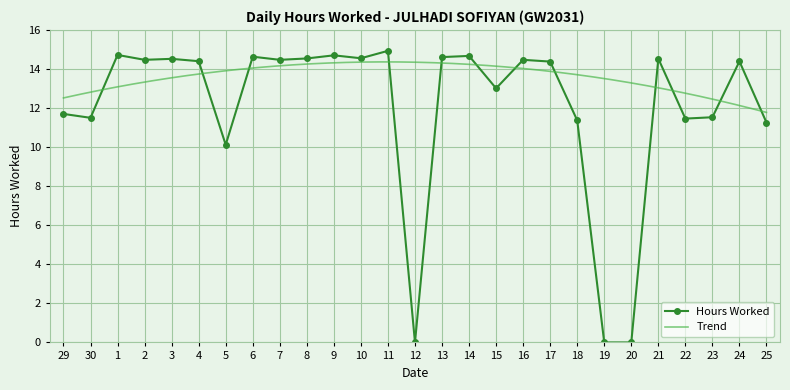

The value at 14 is 14.7. True or false?

True